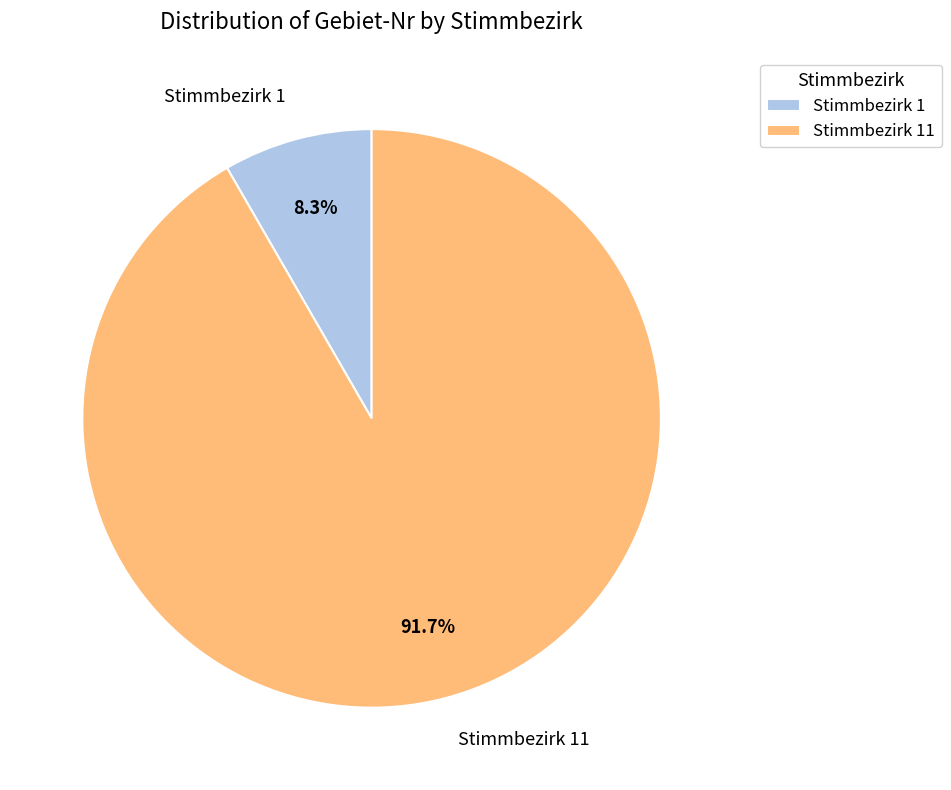

What is the smallest slice in the pie chart?

Stimmbezirk 1